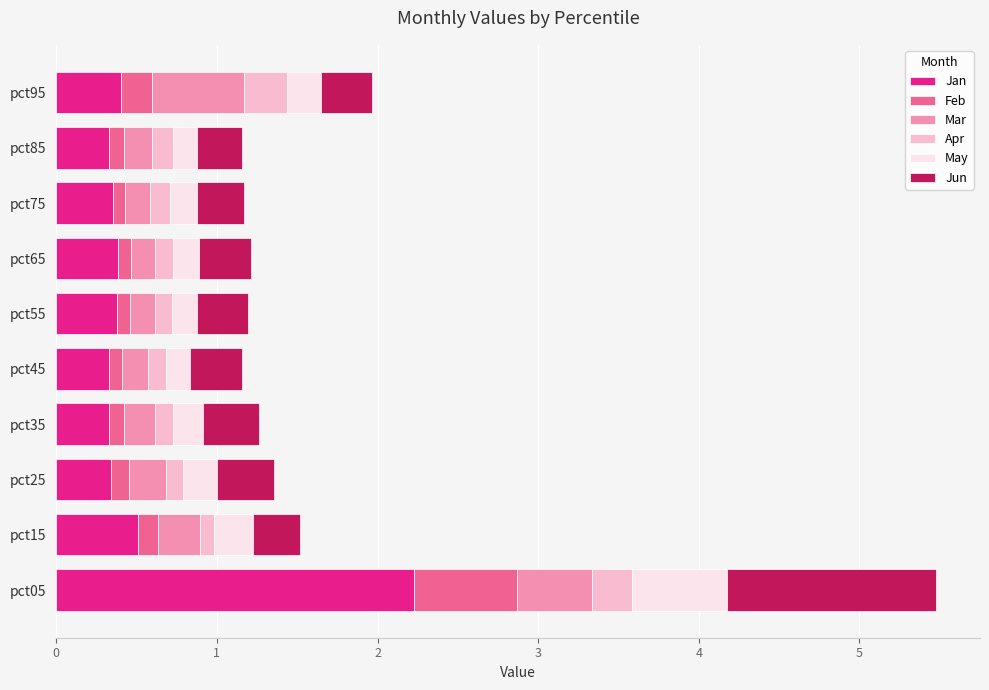

Which category has the highest value in the Jan series?

pct05